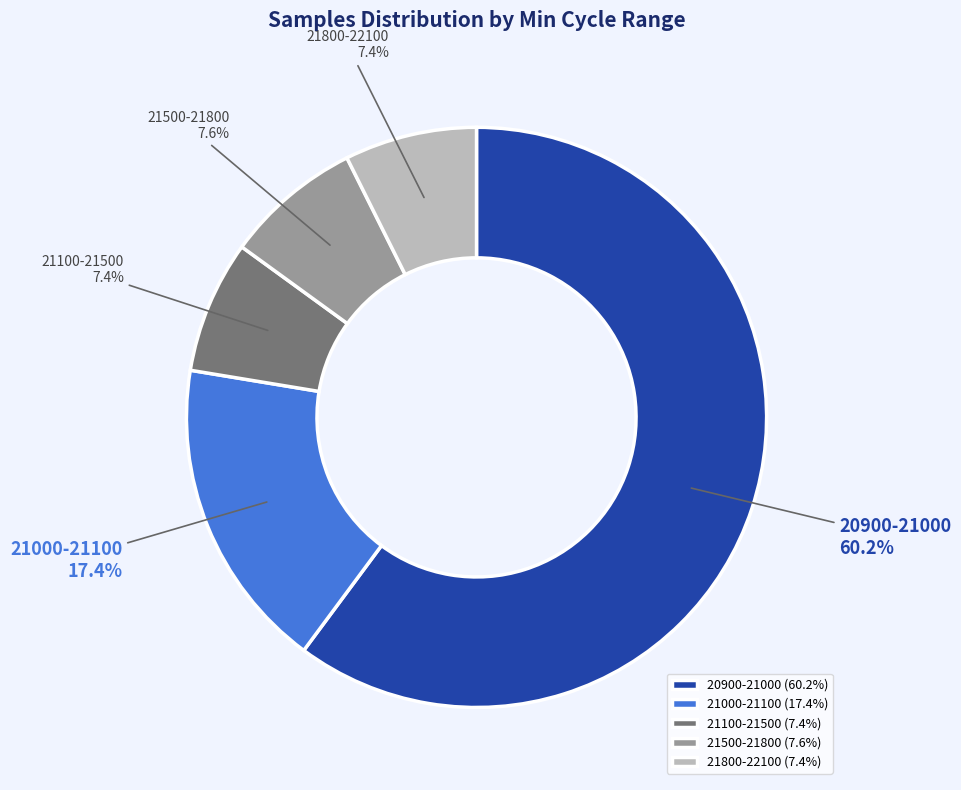

What is the largest slice in the pie chart?

20900-21000 (60.2%)